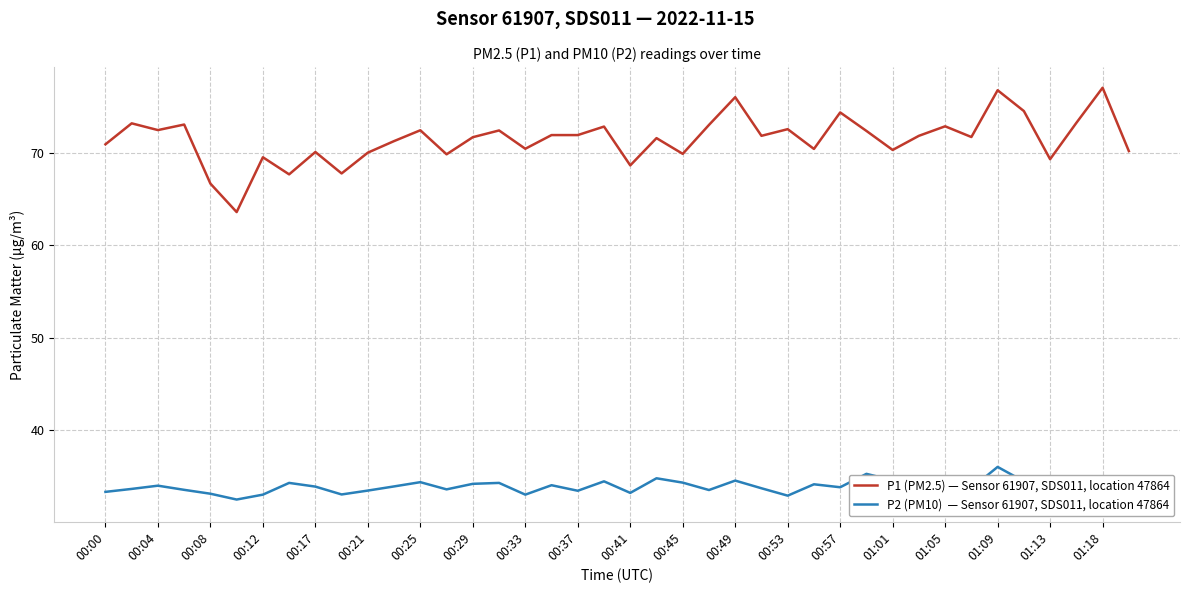

The P1 (PM2.5) — Sensor 61907, SDS011, location 47864 series shows 27.3 at 00:21. True or false?

False